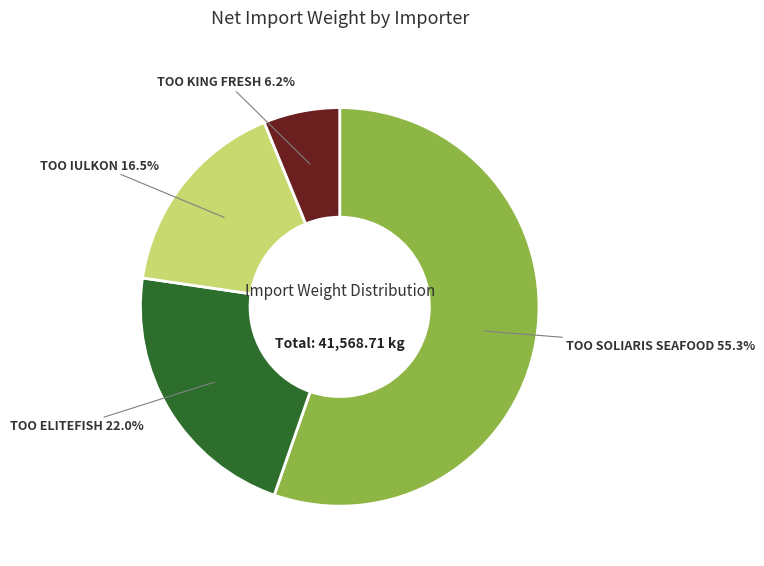

Combined, do TOO SOLIARIS SEAFOOD and TOO KING FRESH account for over 50%?

Yes